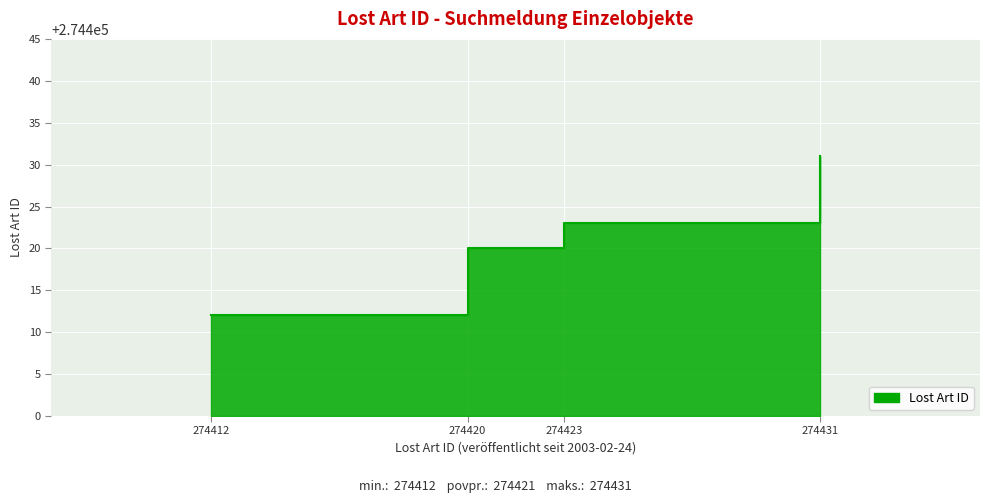

List the labels in order of value, largest first.

2003-02-24 (274431), 2003-02-24 (274423), 2003-02-24 (274420), 2003-02-24 (274412)